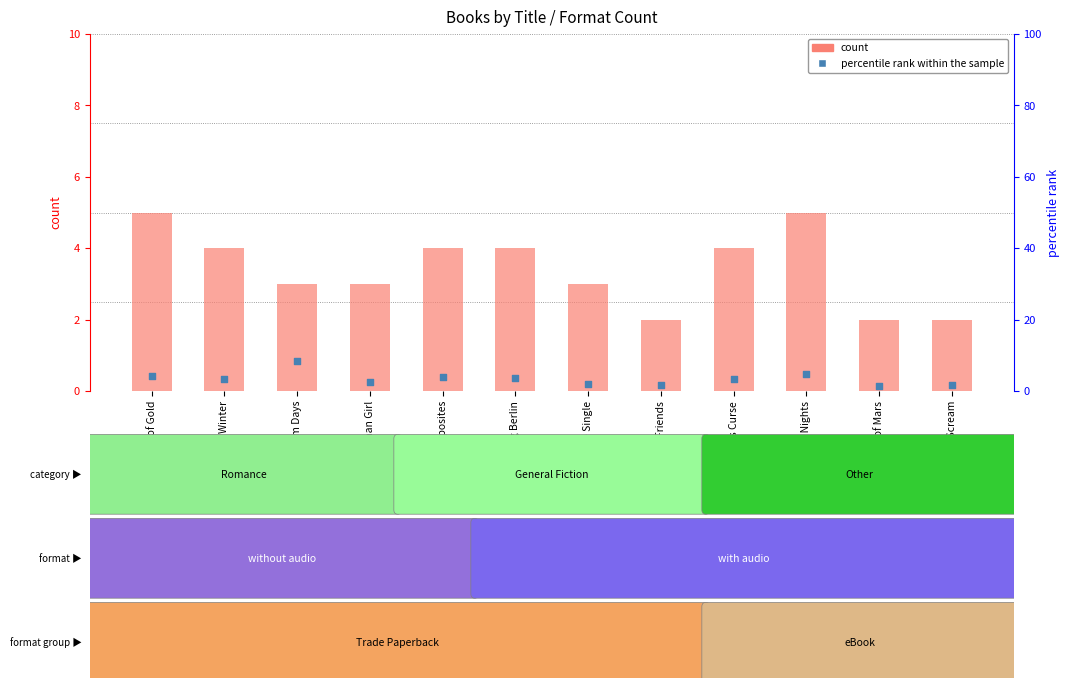

Which series has the largest Y range (max minus min)?

percentile rank within the sample